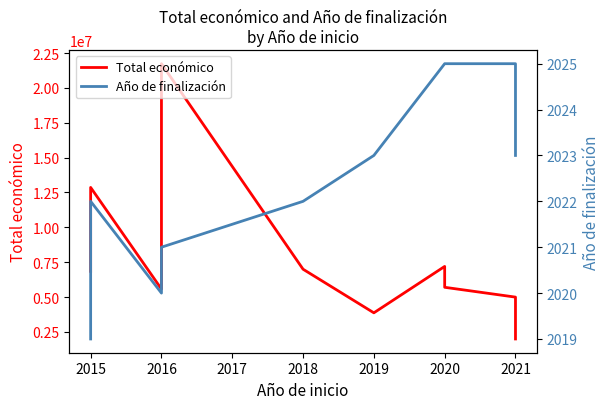

Which has a higher value, 2021 or 2020?

2020